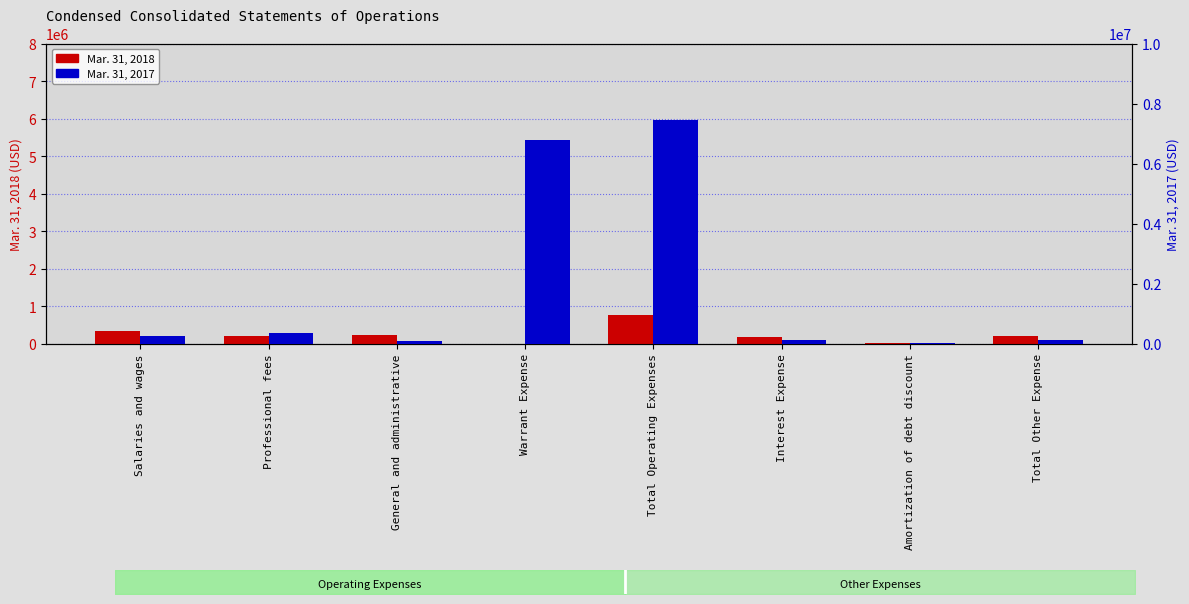

Between Professional fees and Salaries and wages, which is larger?

Salaries and wages